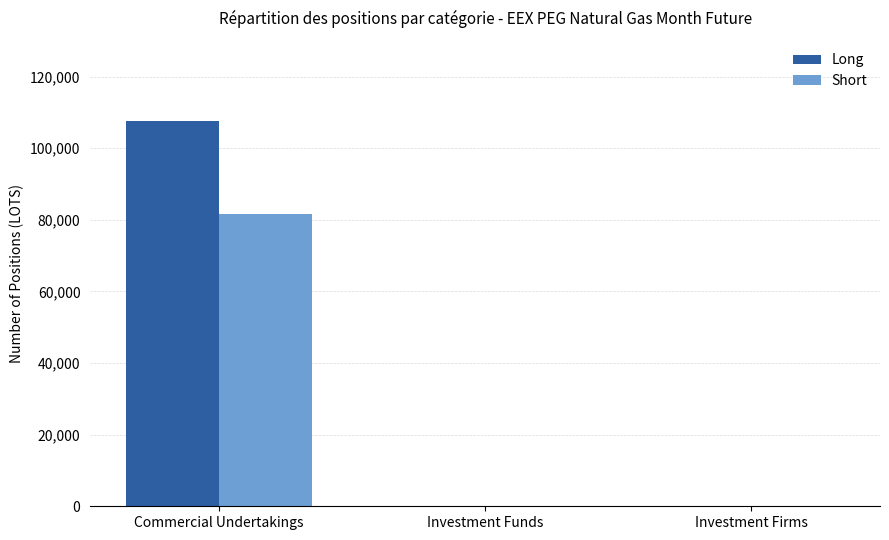

Which series has the largest total across all categories?

Long